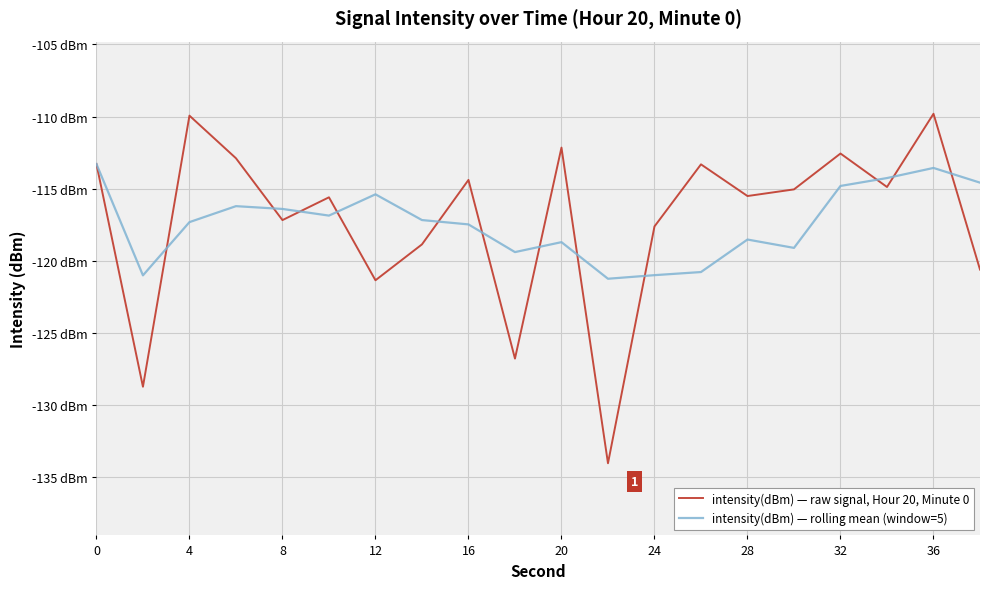

Does the chart have visible grid lines?

Yes